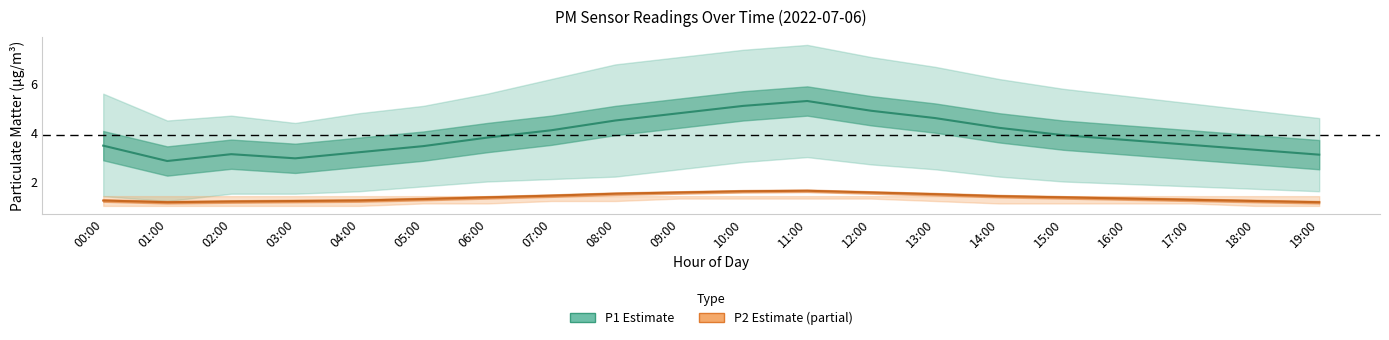

How many lines are shown in the chart?

2